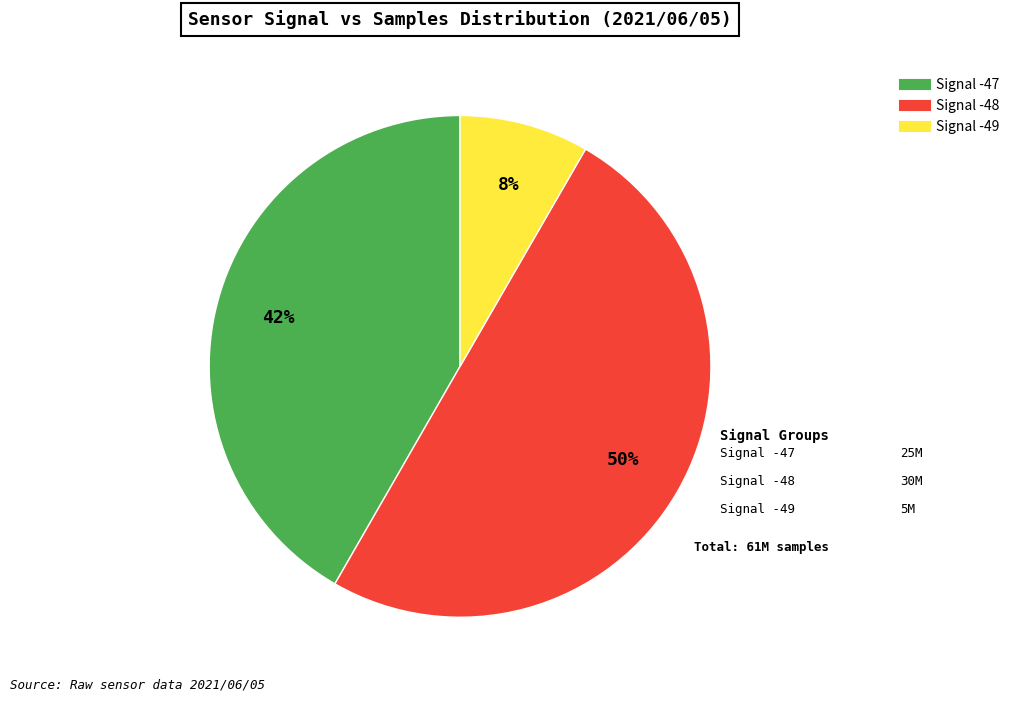

To the nearest percent, what is the average slice percentage?

33%